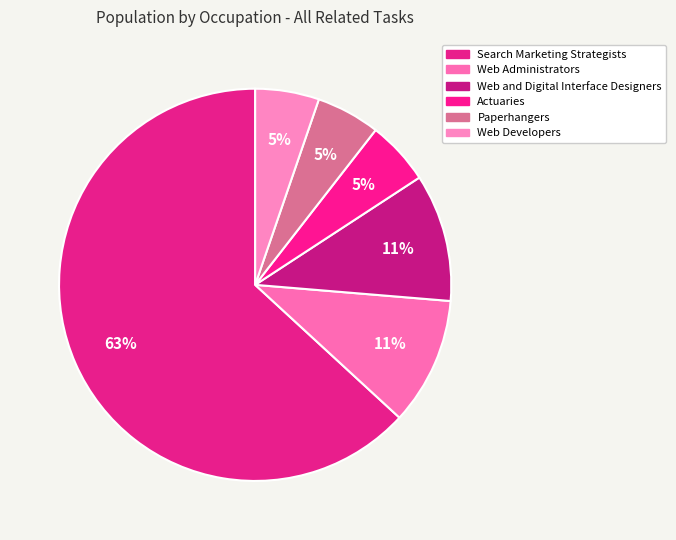

Is the sum of Search Marketing Strategists and Actuaries greater than half?

Yes